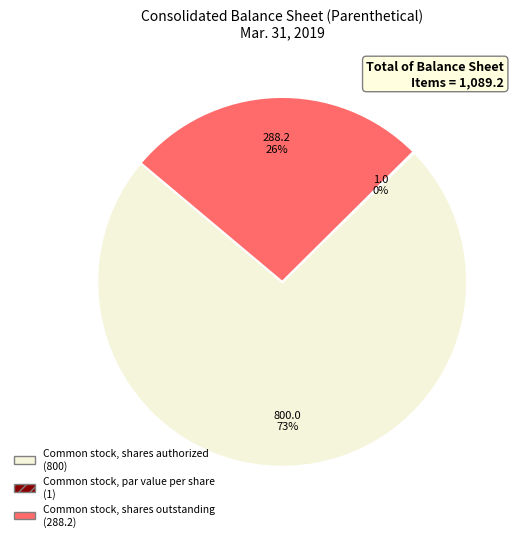

Combined, do Common stock, shares outstanding and Common stock, shares authorized account for over 50%?

Yes